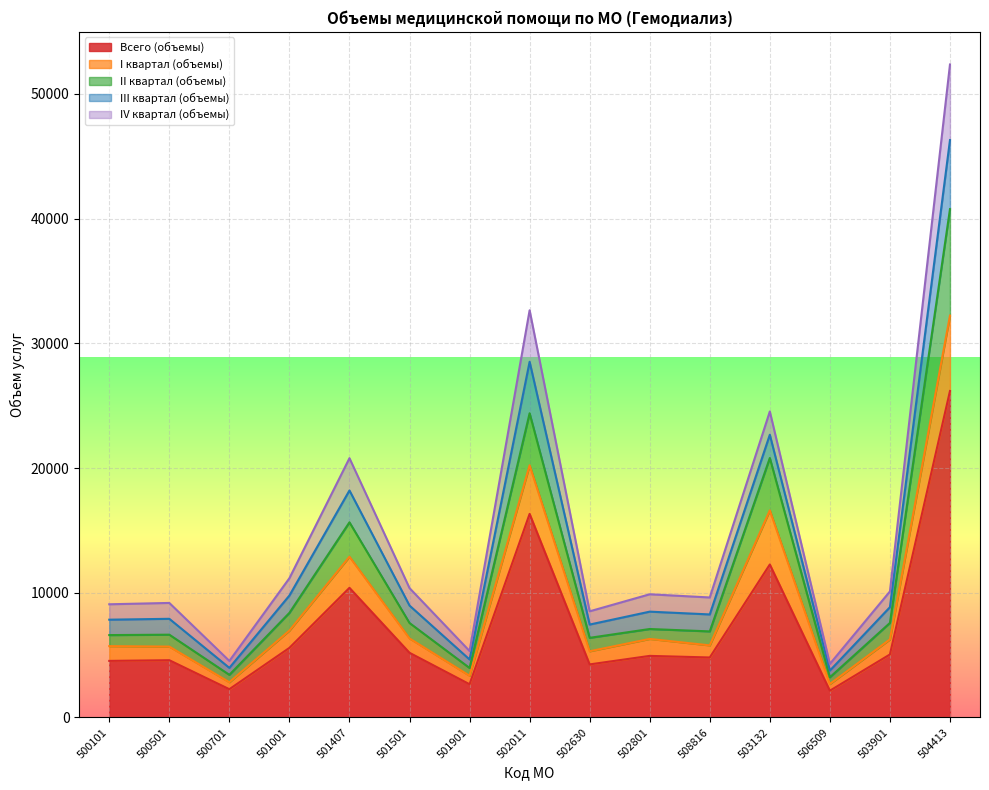

At which label does Всего (объемы) reach its peak?

504413